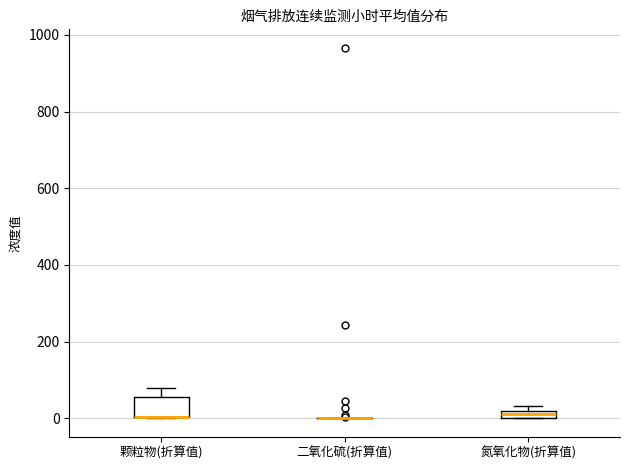

Comparing the boxes themselves (not the whiskers), which one is the tallest?

颗粒物(折算值)